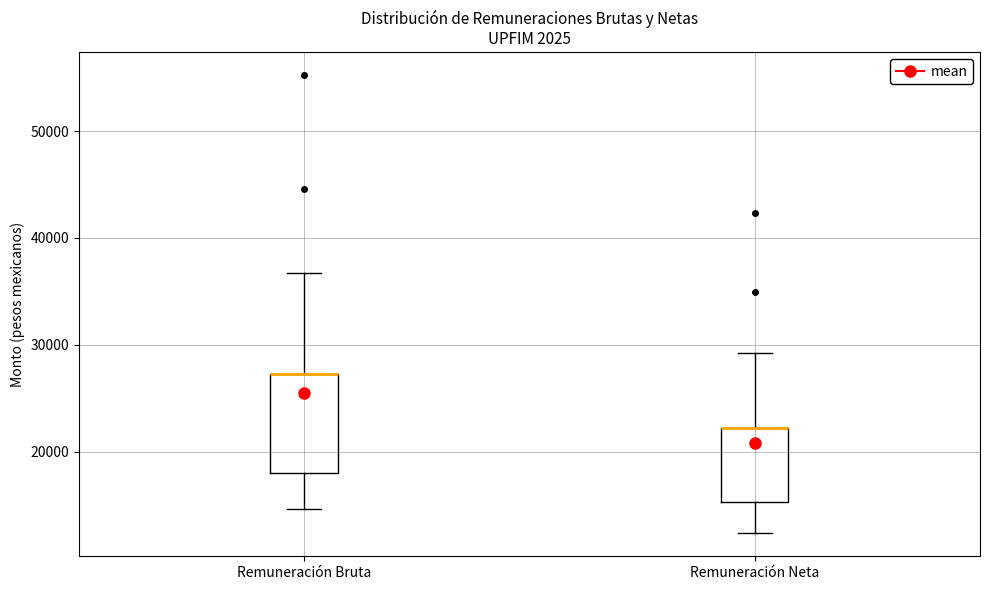

Where does the upper whisker of the box for Remuneración Bruta end on the y-axis? The values are not printed on the chart, so give them approximately, as read against the axis.

37000